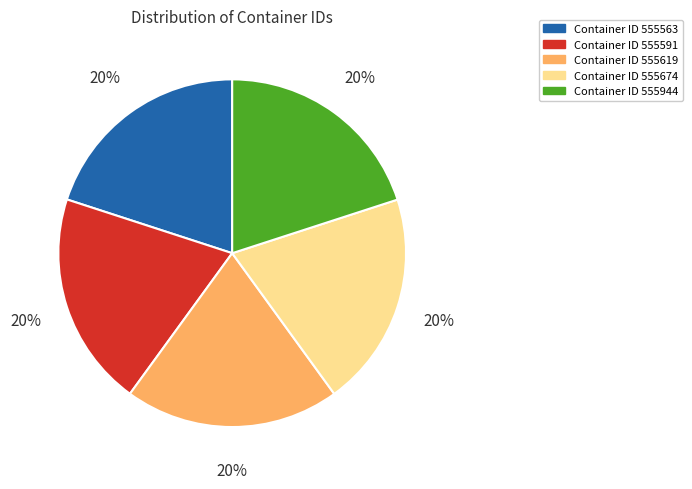

What is the ratio of the value at Container ID 555619 to the value at Container ID 555674?

1.0